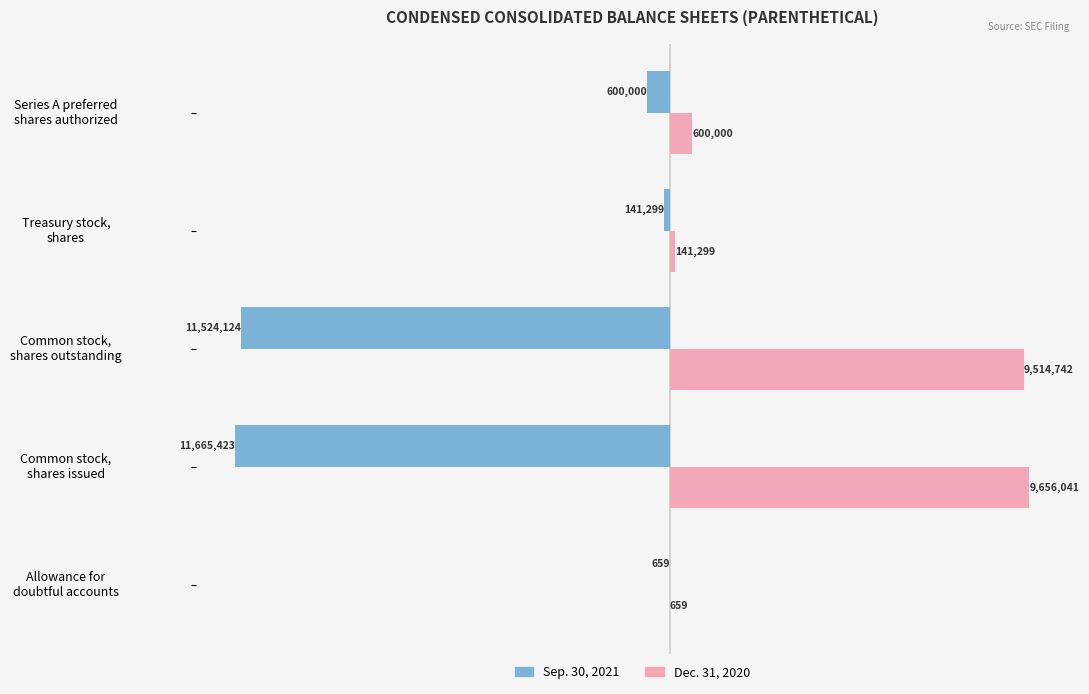

How many data points in Sep. 30, 2021 are above -600000?

2